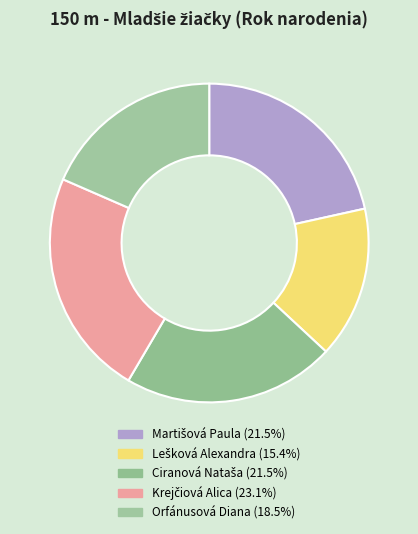

Count the number of slices in the pie.

5